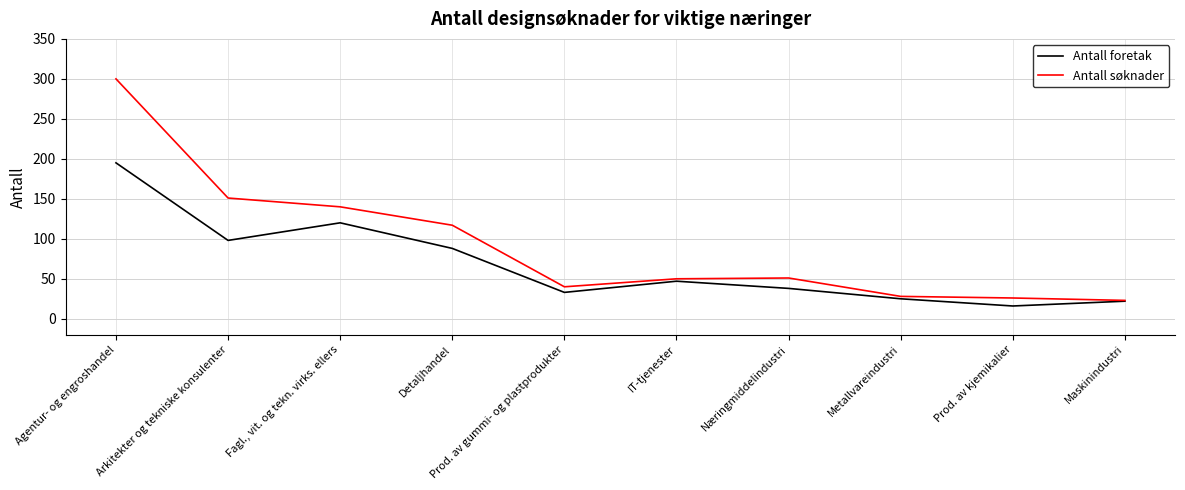

Between Næringmiddelindustri and Metallvareindustri, which series saw the biggest shift?

Antall søknader